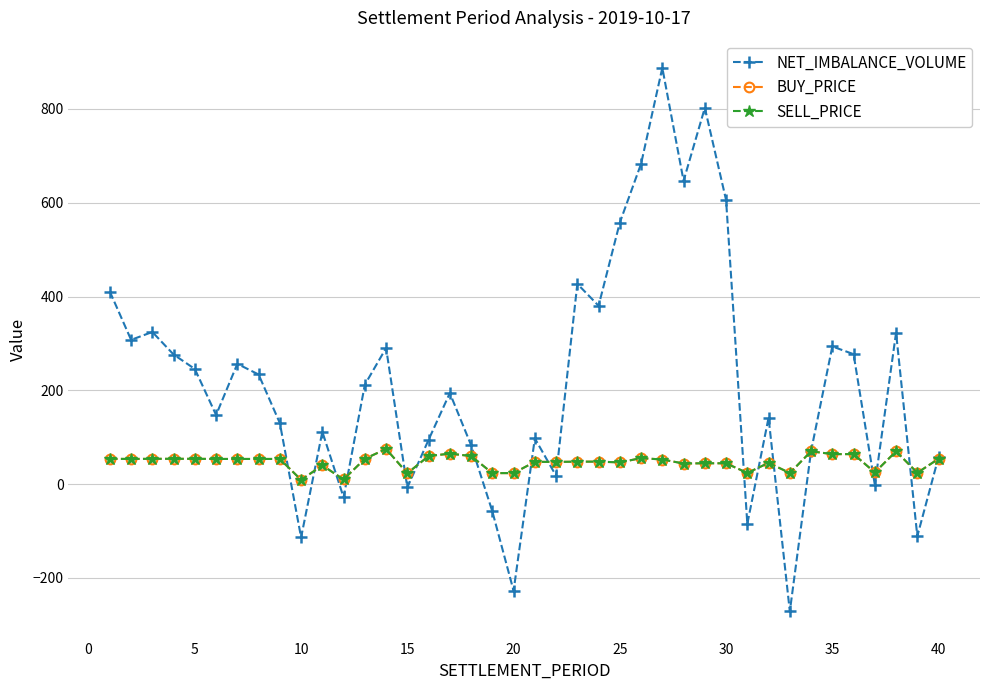

How many lines are shown in the chart?

3